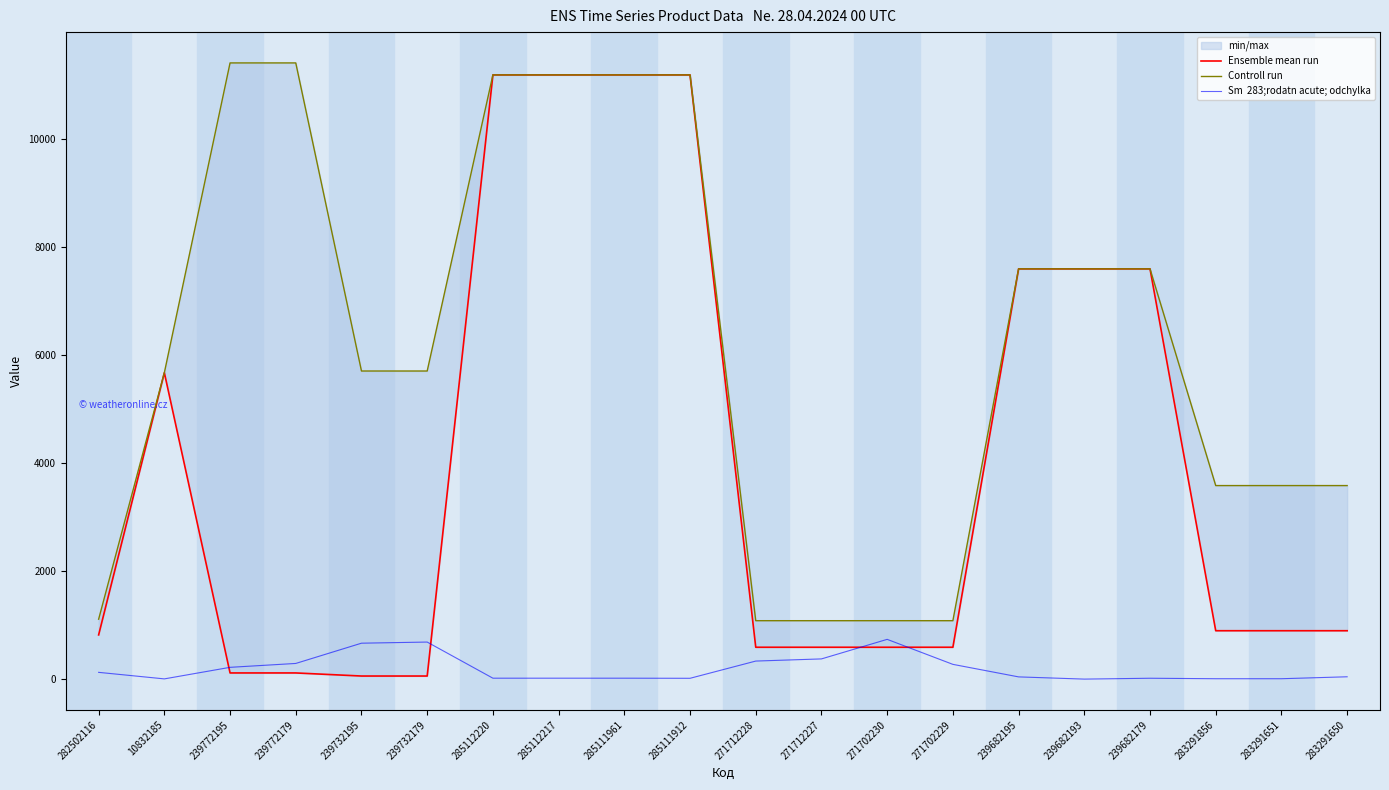

Which series has the largest range (max minus min)?

Ensemble mean run